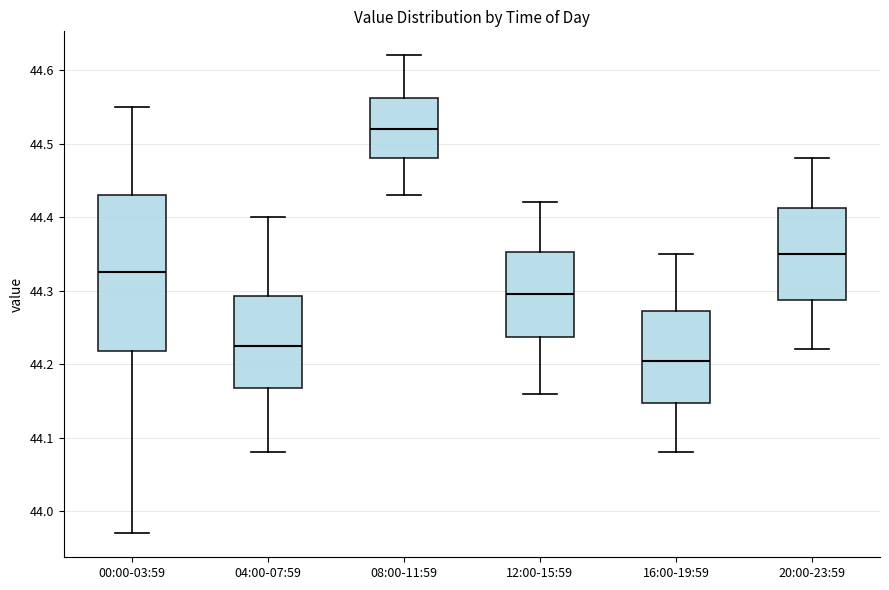

Reading left to right, transcribe this box plot: for each box, give where its median line is, the range the box spans, and where its two whiskers end, as read against the y-axis. The values are not printed on the chart, so give them approximately, as read against the axis.

00:00-03:59: median 44.33, box 44.22 to 44.43, whiskers 43.97 to 44.55
04:00-07:59: median 44.23, box 44.17 to 44.29, whiskers 44.08 to 44.40
08:00-11:59: median 44.52, box 44.48 to 44.56, whiskers 44.43 to 44.62
12:00-15:59: median 44.30, box 44.24 to 44.35, whiskers 44.16 to 44.42
16:00-19:59: median 44.21, box 44.15 to 44.27, whiskers 44.08 to 44.35
20:00-23:59: median 44.35, box 44.29 to 44.41, whiskers 44.22 to 44.48